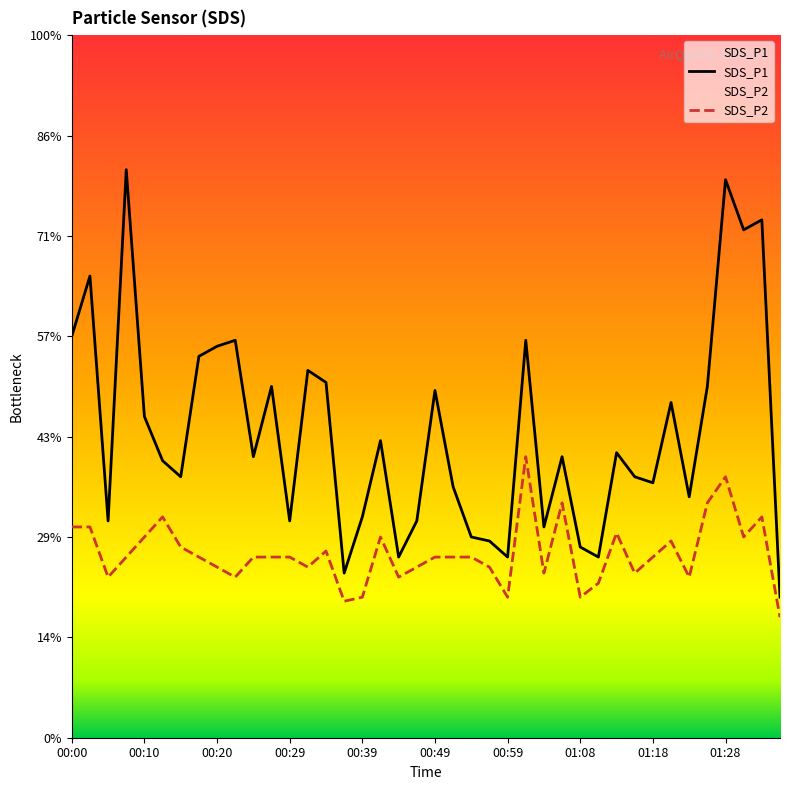

Which series changed the most between 23 and 24?

SDS_P2